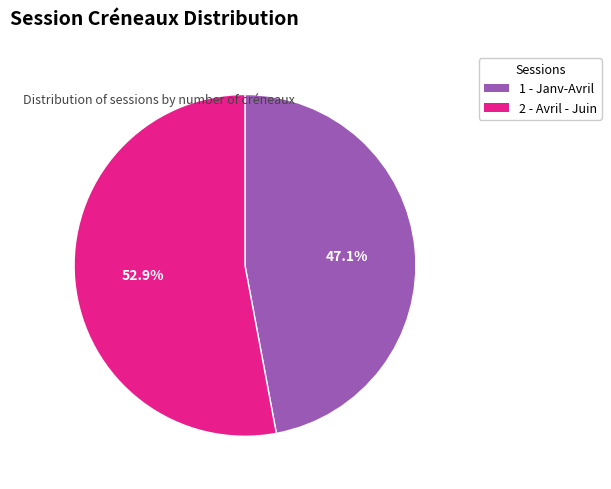

What is the majority slice?

2 - Avril - Juin